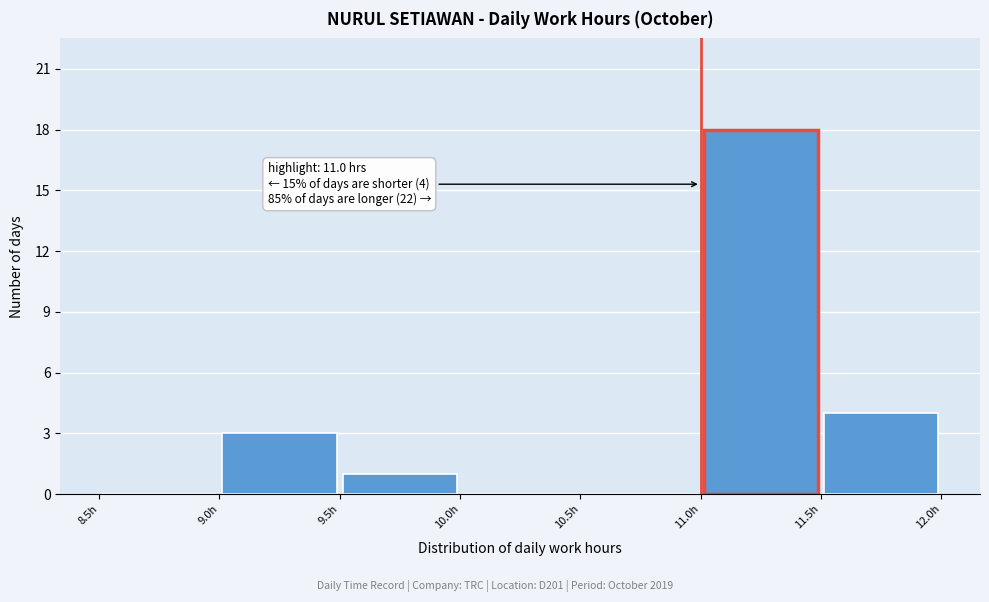

Which range on the x-axis has the tallest bar?

11.0 to 11.5